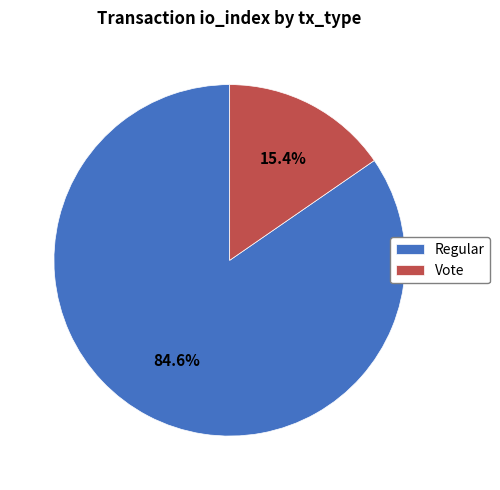

How many slices are in this pie chart?

2